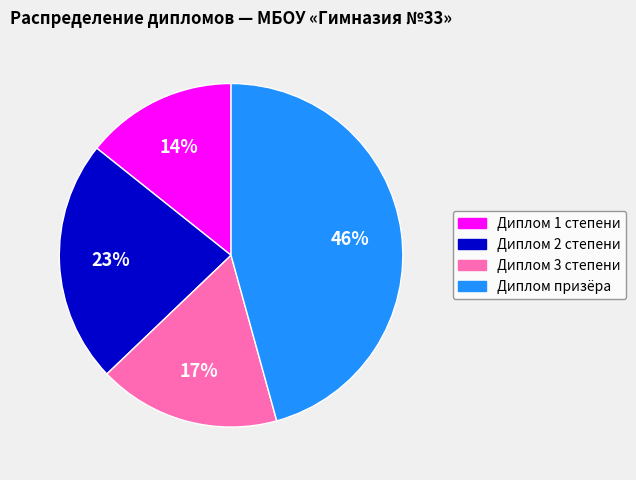

Combined, do Диплом 2 степени and Диплом призёра account for over 50%?

Yes